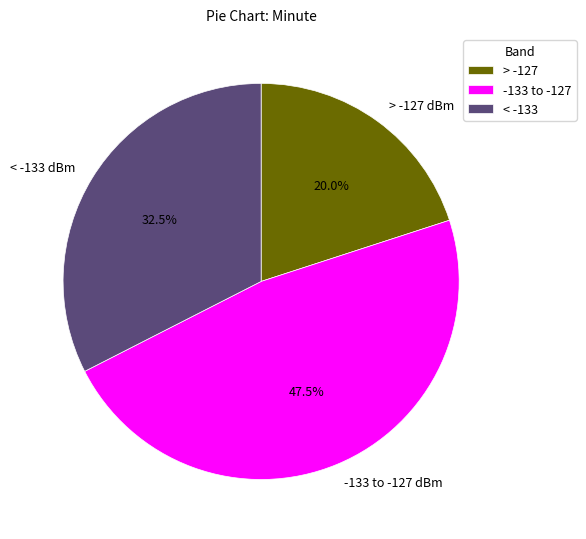

Is there any slice that represents more than half of the pie?

No